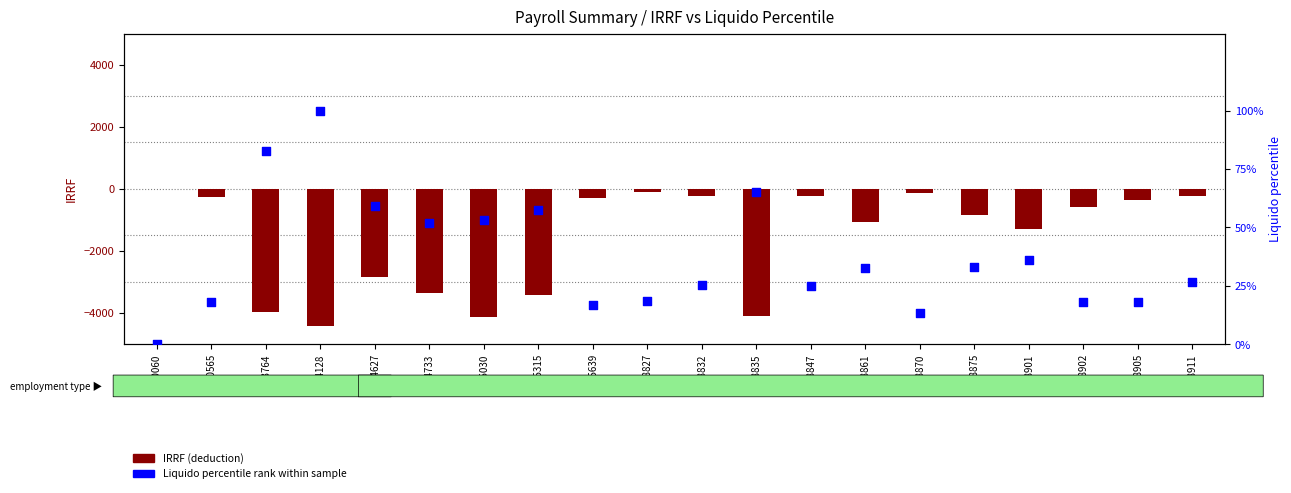

Is the value of IRRF (deduction) at 18861 greater than the value of Liquido percentile rank at 18861?

No